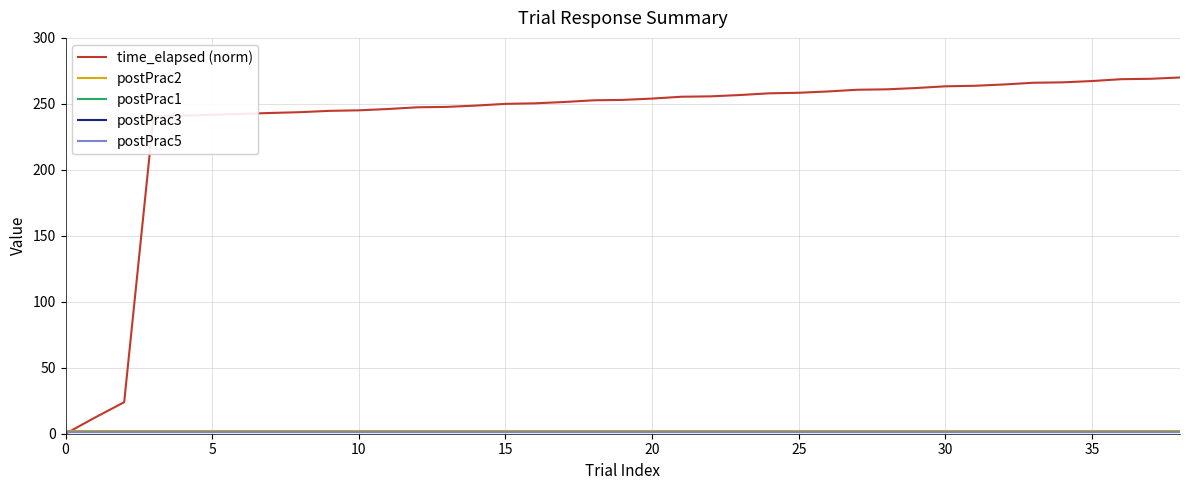

Does the chart display data point markers on the line(s)?

No